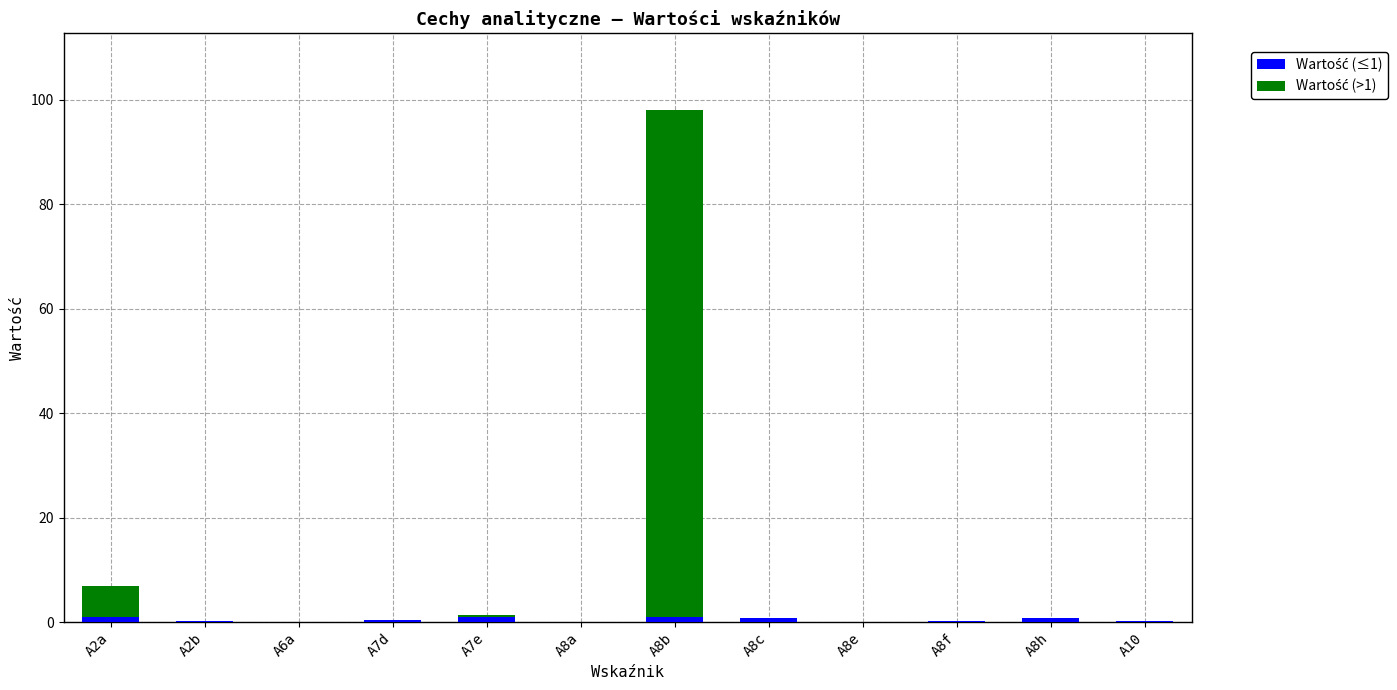

At how many categories does at least one series exceed 33?

1